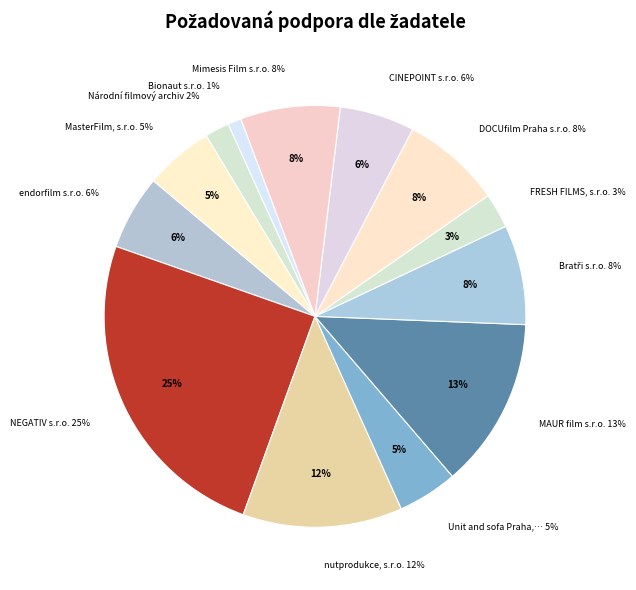

Which slice is the largest?

NEGATIV s.r.o.